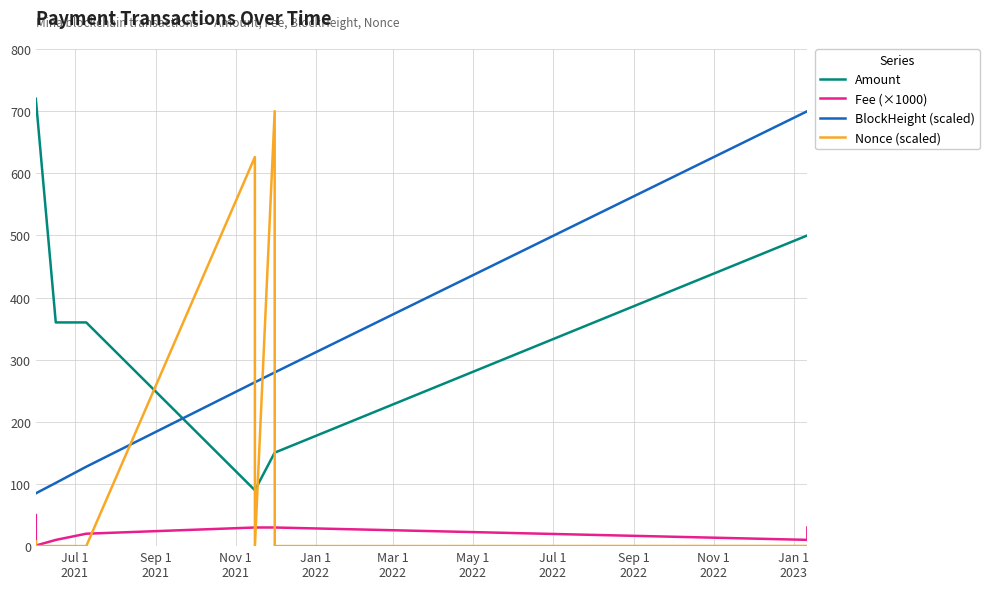

Which series has the widest spread of values?

Nonce (scaled)